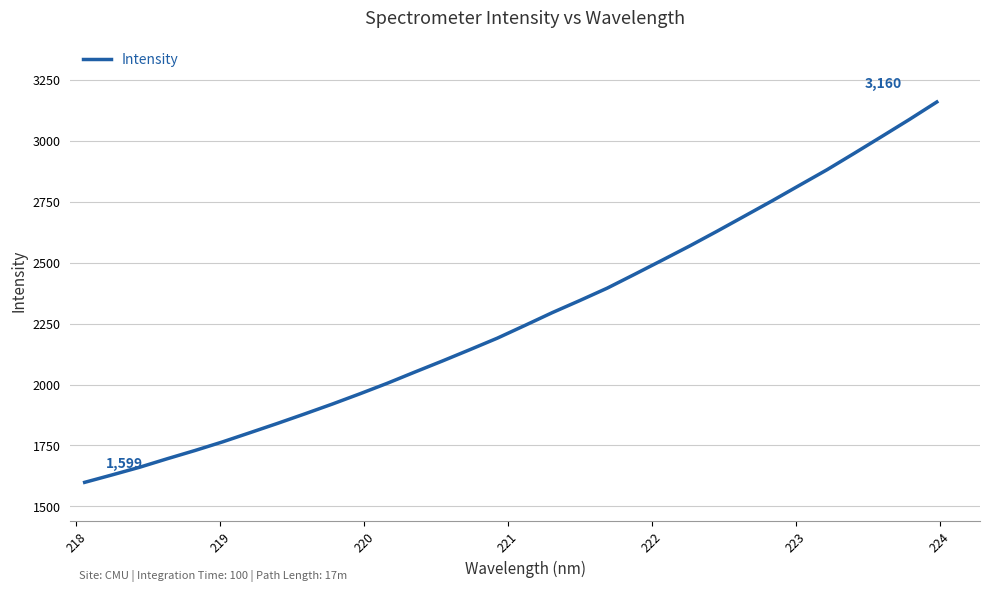

Is this an area chart (filled region under the line)?

No